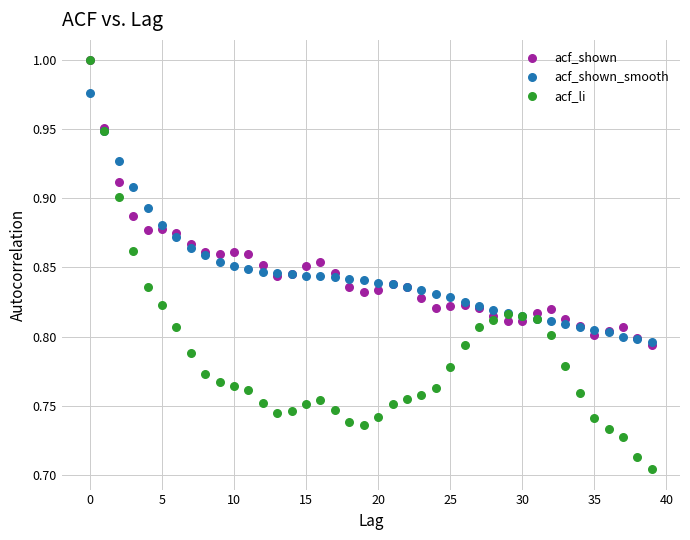

Which series contains the lowest Y value?

acf_li